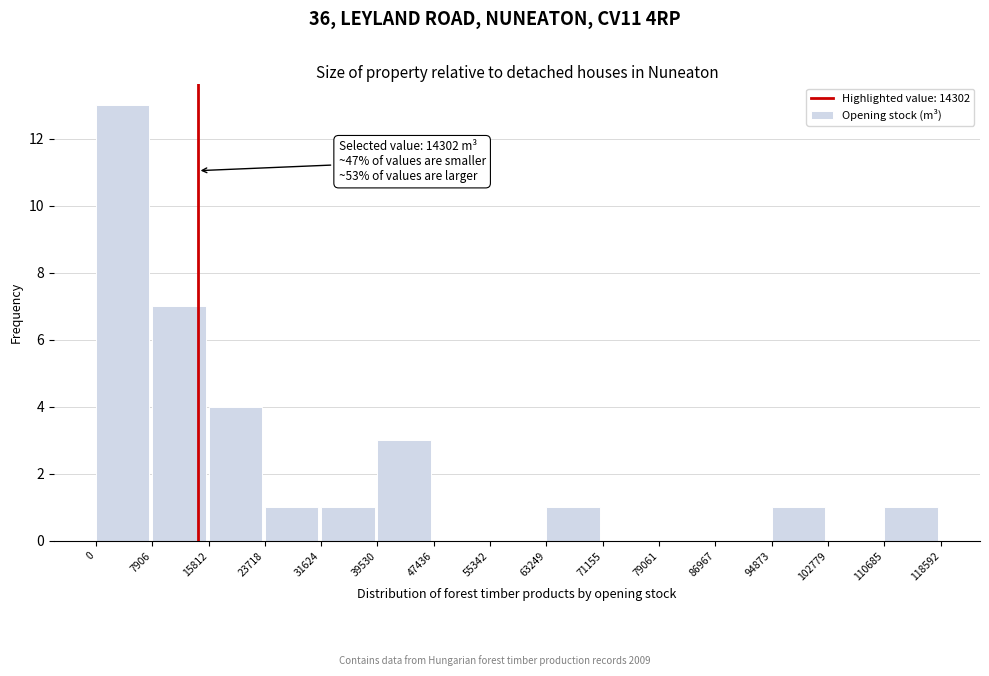

Over which range of the x-axis is the bar tallest?

0 to 7906